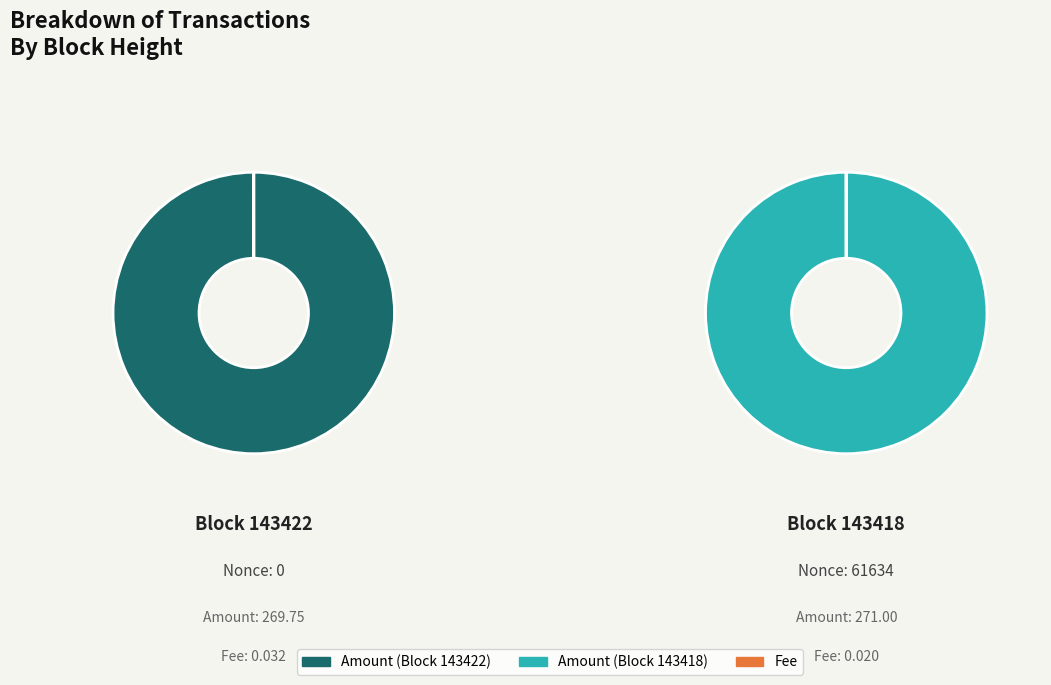

What percentage do 143418 and 143422 together represent?

100.0%